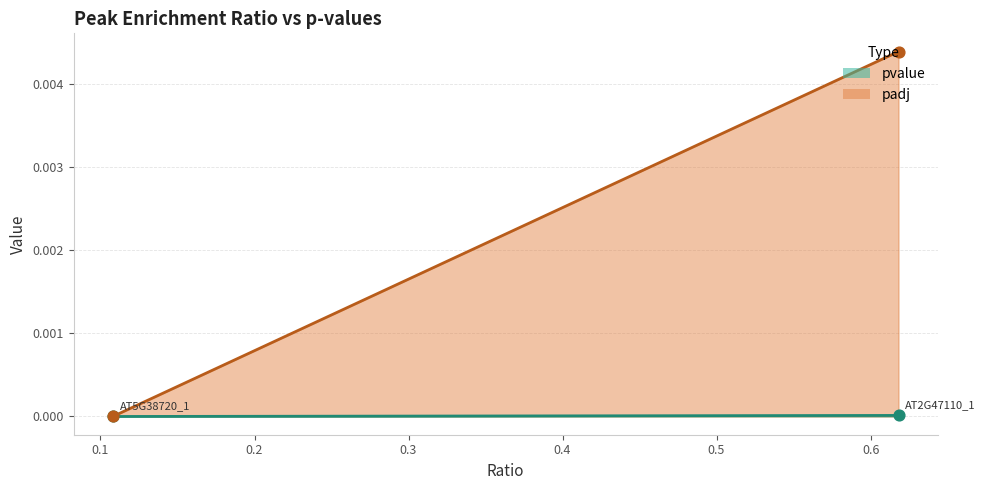

At how many categories does at least one series exceed 0?

2